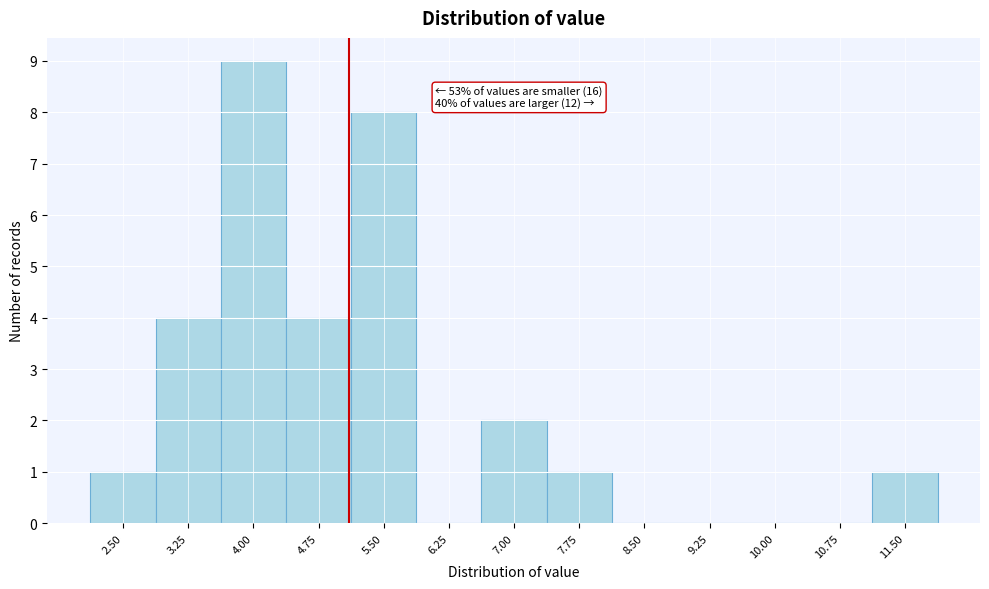

Reading left to right, what are all the values shown in this chart?

2.50=1	3.25=4	4.00=9	4.75=4	5.50=8	6.25=0	7.00=2	7.75=1	8.50=0	9.25=0	10.00=0	10.75=0	11.50=1